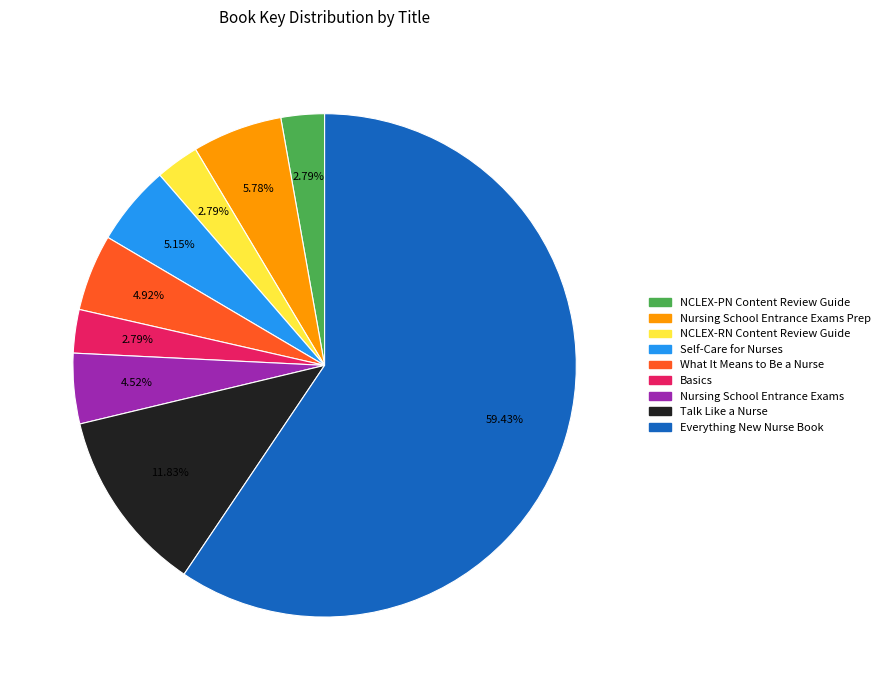

What is the ratio of the value at Nursing School Entrance Exams to the value at NCLEX-PN Content Review Guide?

1.6